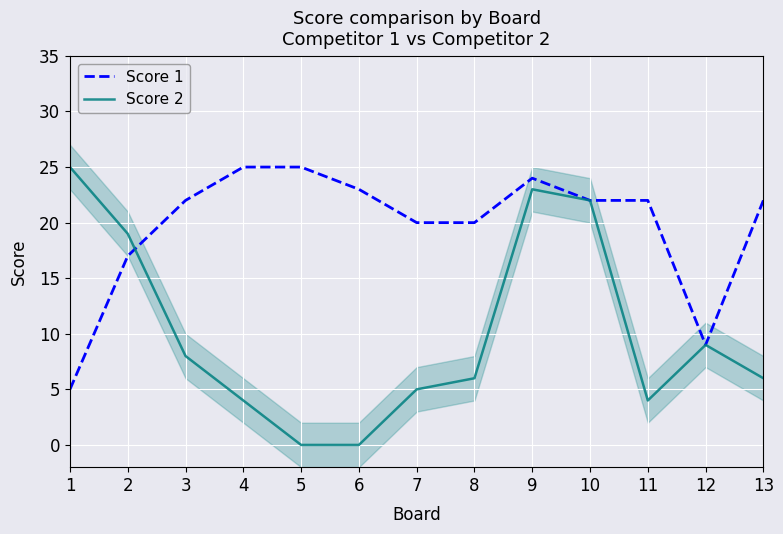

At which label does Score 2 first exceed 6?

1